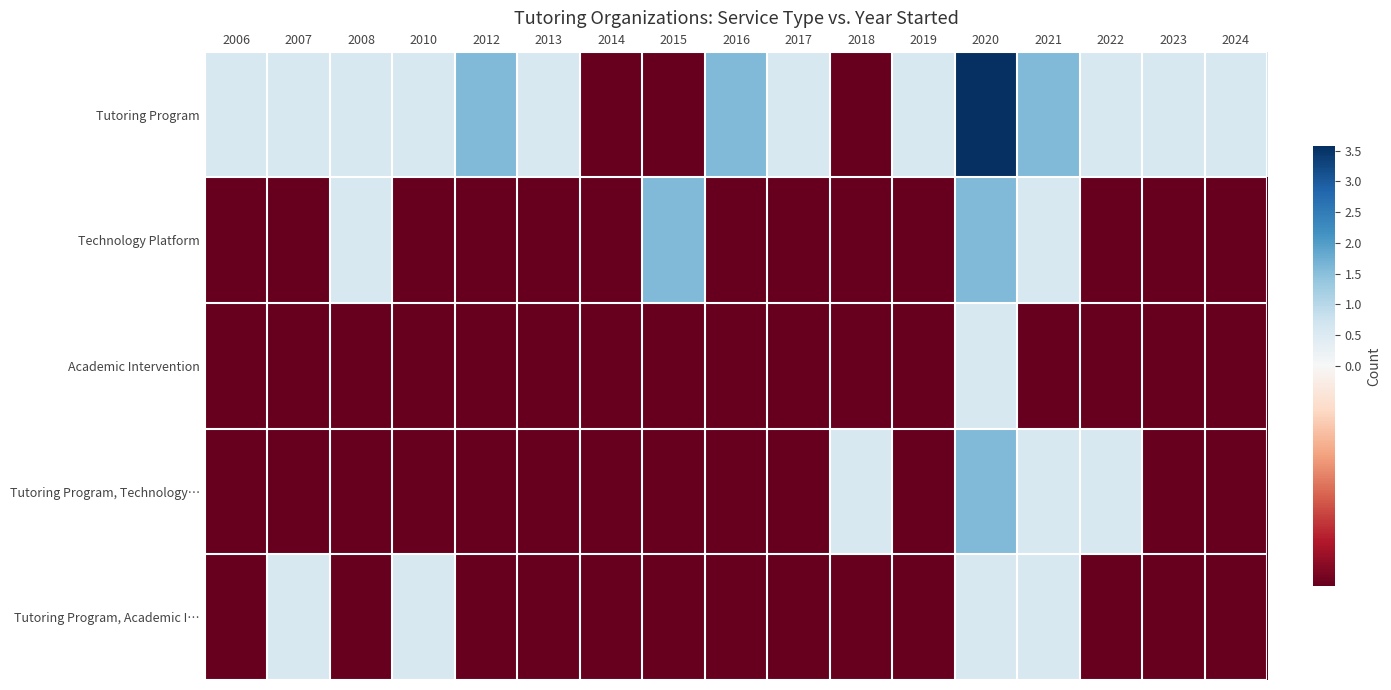

Which series has the largest total across all categories?

Tutoring Program